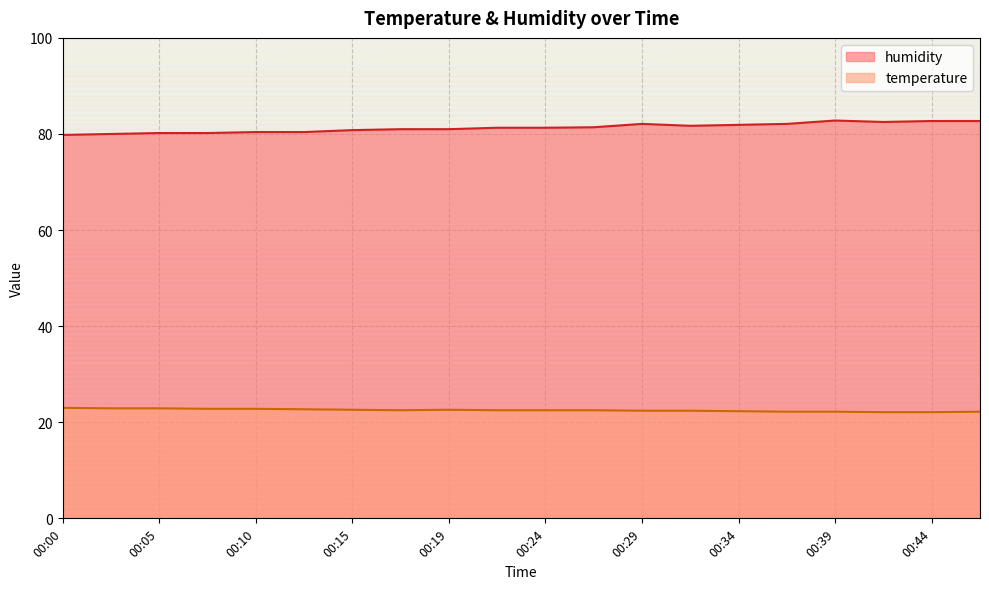

True or false: humidity has a value of 131.3 at 00:39.

False